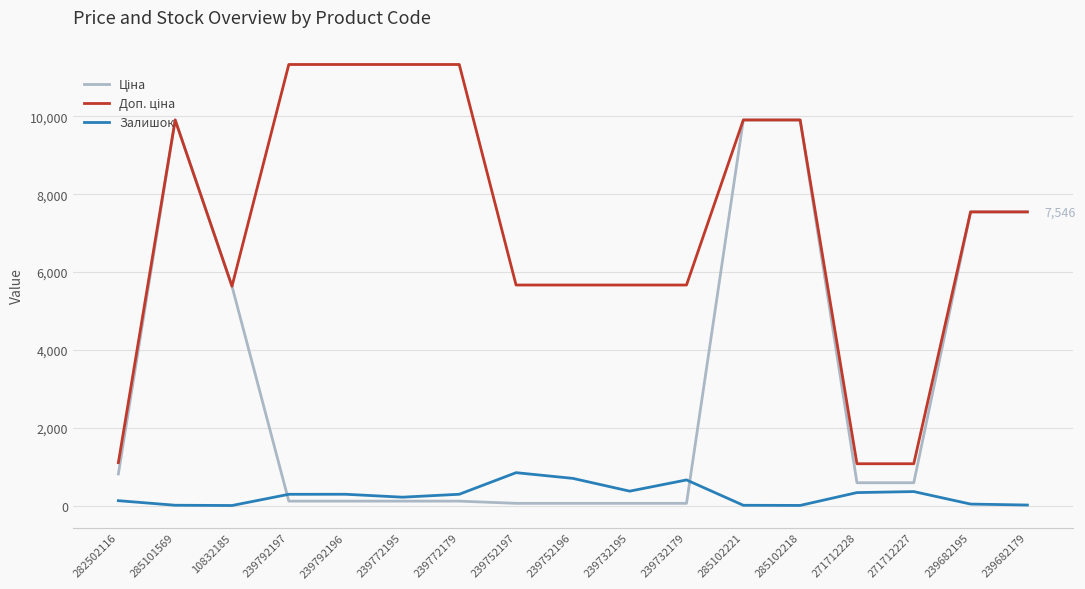

The Залишок series shows 1160.4 at 239732179. True or false?

False